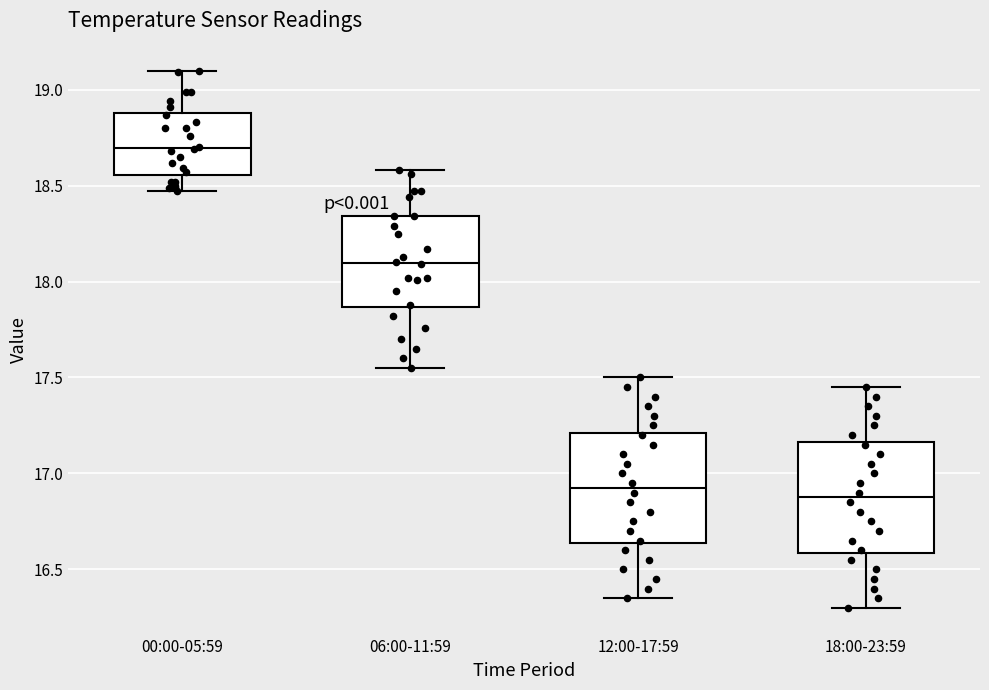

Reading left to right, transcribe this box plot: for each box, give where its median line is, the range the box spans, and where its two whiskers end, as read against the y-axis. The values are not printed on the chart, so give them approximately, as read against the axis.

00:00-05:59: median 18.70, box 18.55 to 18.90, whiskers 18.45 to 19.10
06:00-11:59: median 18.10, box 17.85 to 18.35, whiskers 17.55 to 18.60
12:00-17:59: median 16.95, box 16.65 to 17.20, whiskers 16.35 to 17.50
18:00-23:59: median 16.90, box 16.60 to 17.15, whiskers 16.30 to 17.45